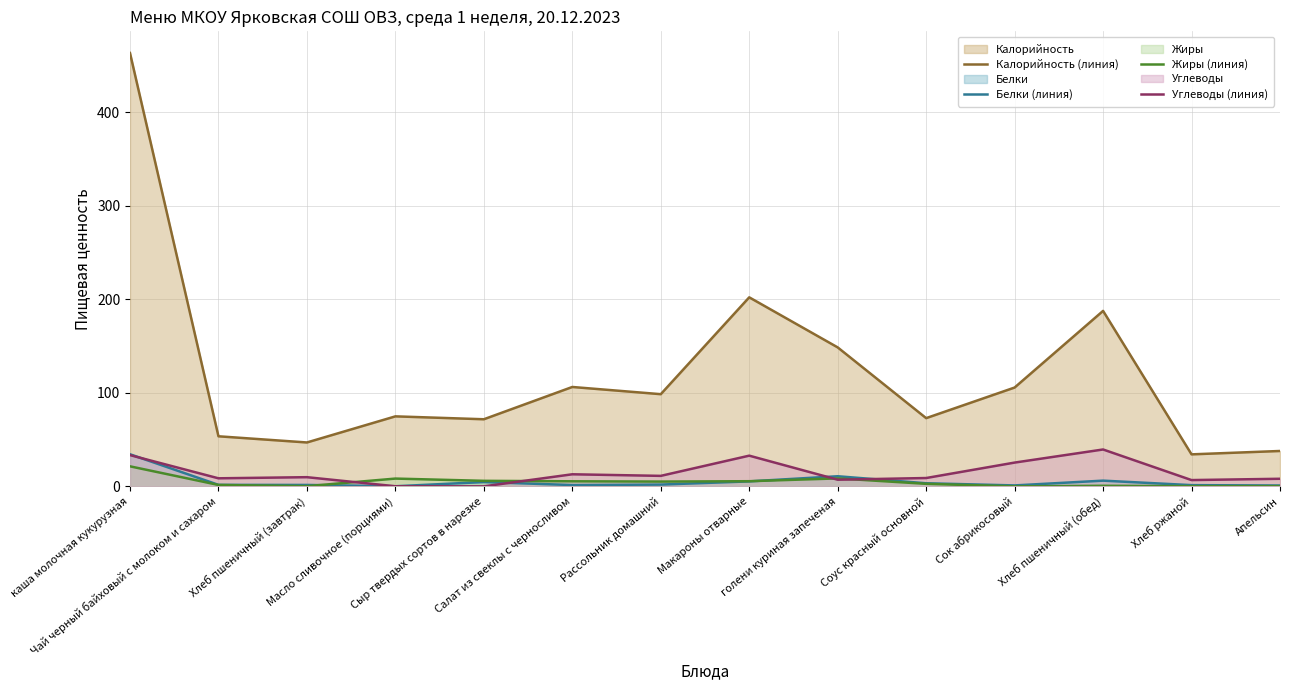

At Сыр твердых сортов в нарезке, list the series in order from smallest to largest.

Углеводы (линия), Белки (линия), Жиры (линия), Калорийность (линия)